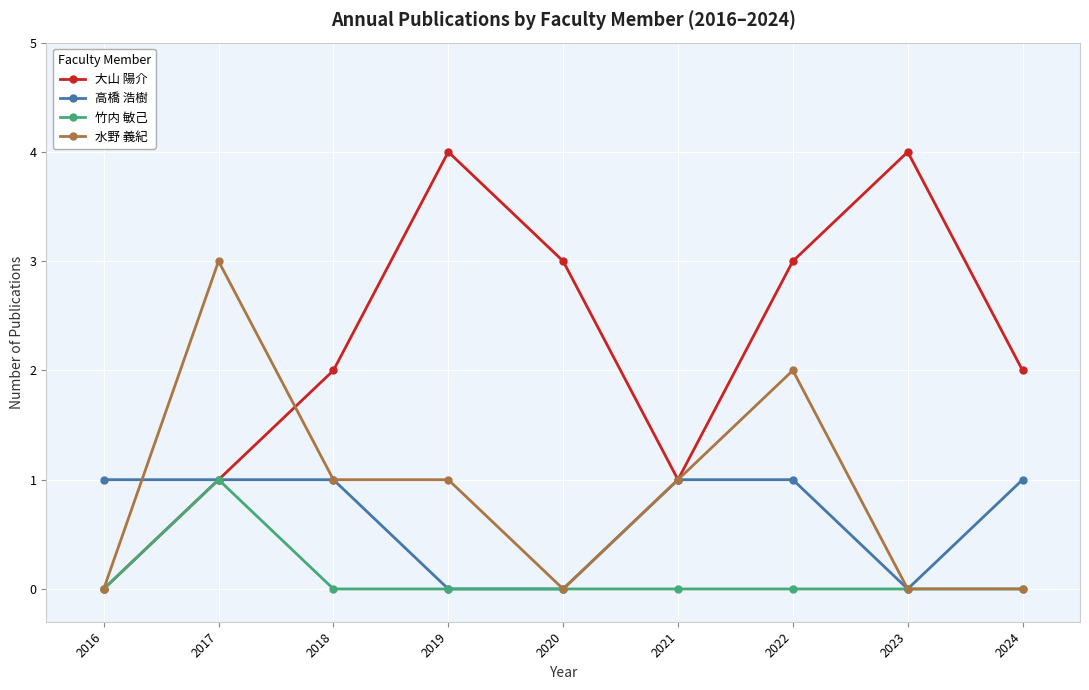

How many interior local peaks does the 大山 陽介 series have?

2